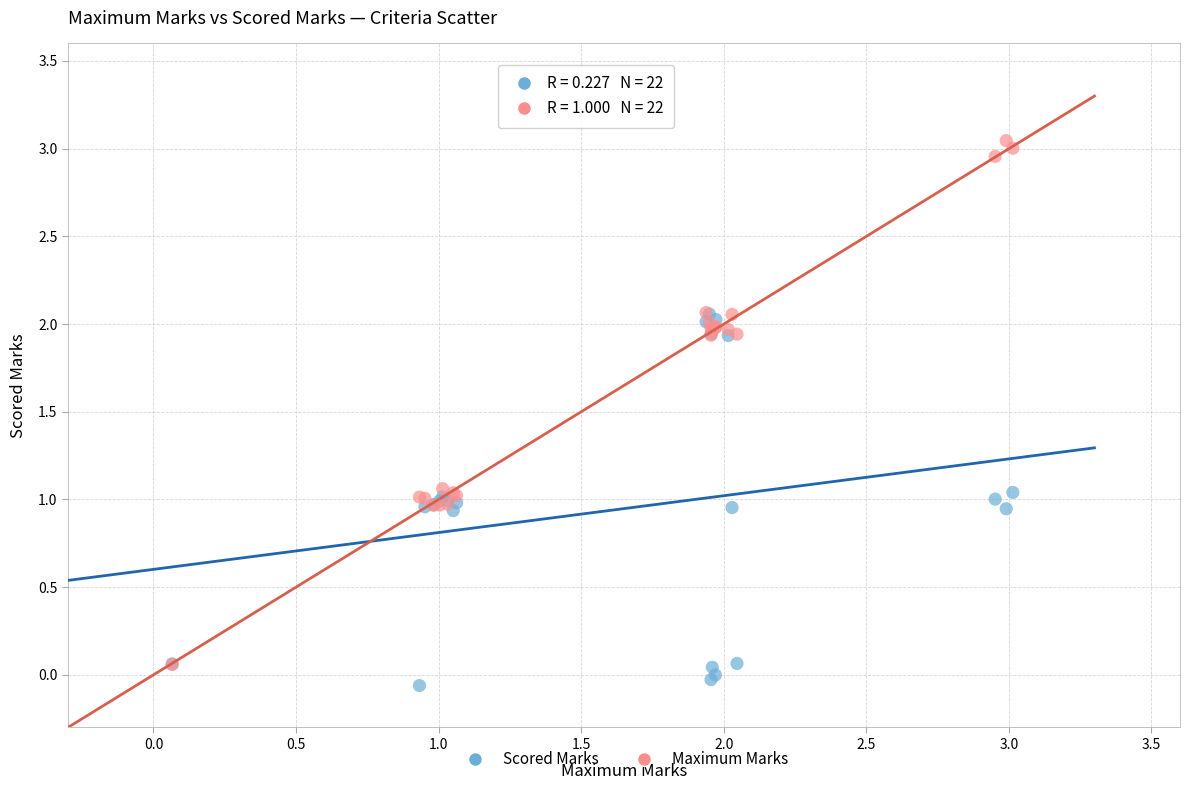

What are all the series names shown in the legend?

Scored Marks, Maximum Marks